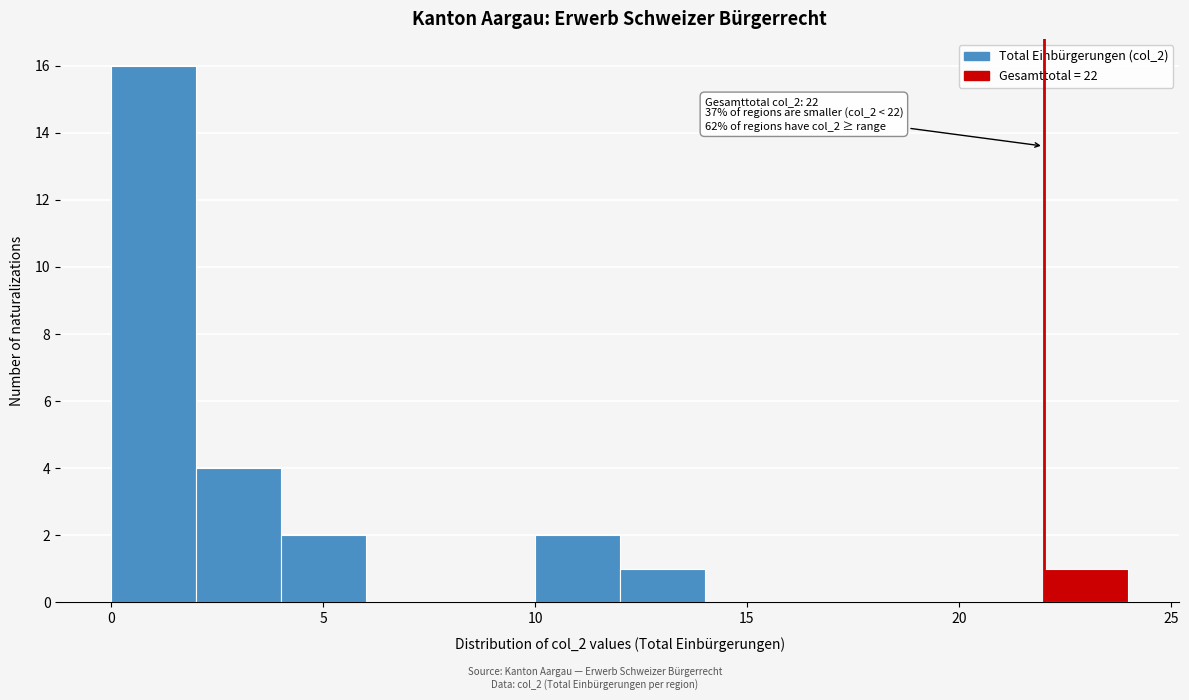

Over which range of the x-axis is the bar tallest?

0 to 2